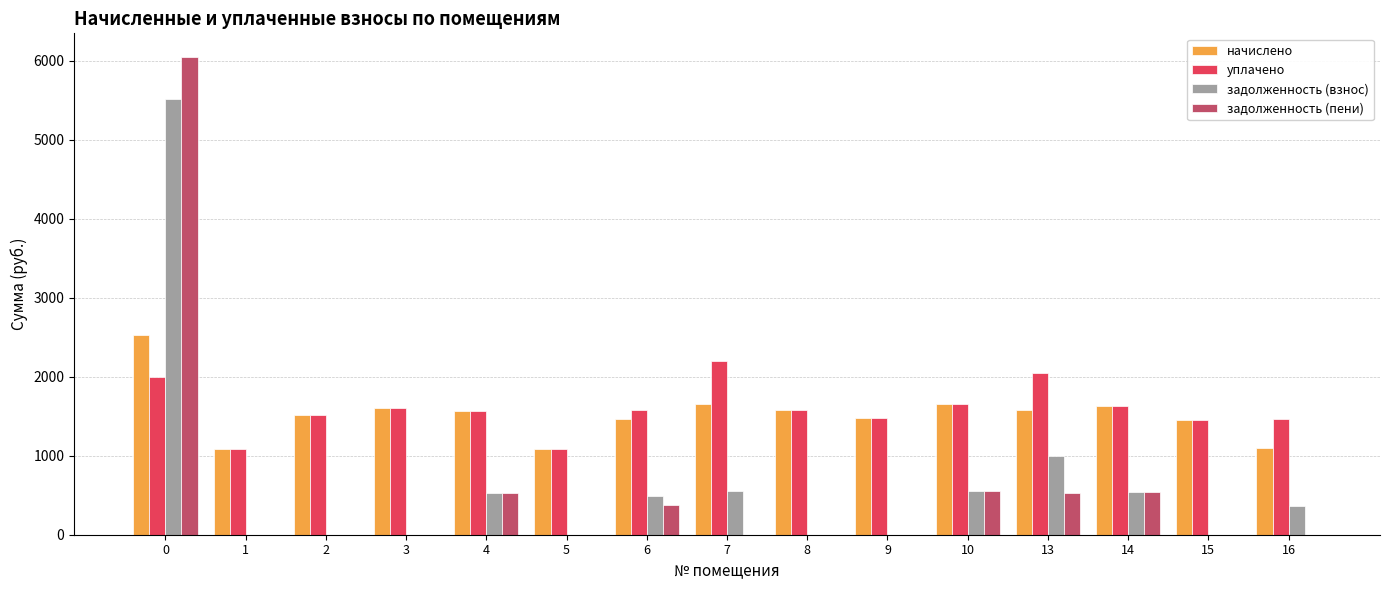

True or false: уплачено has a value of 1598.4 at 3.

True